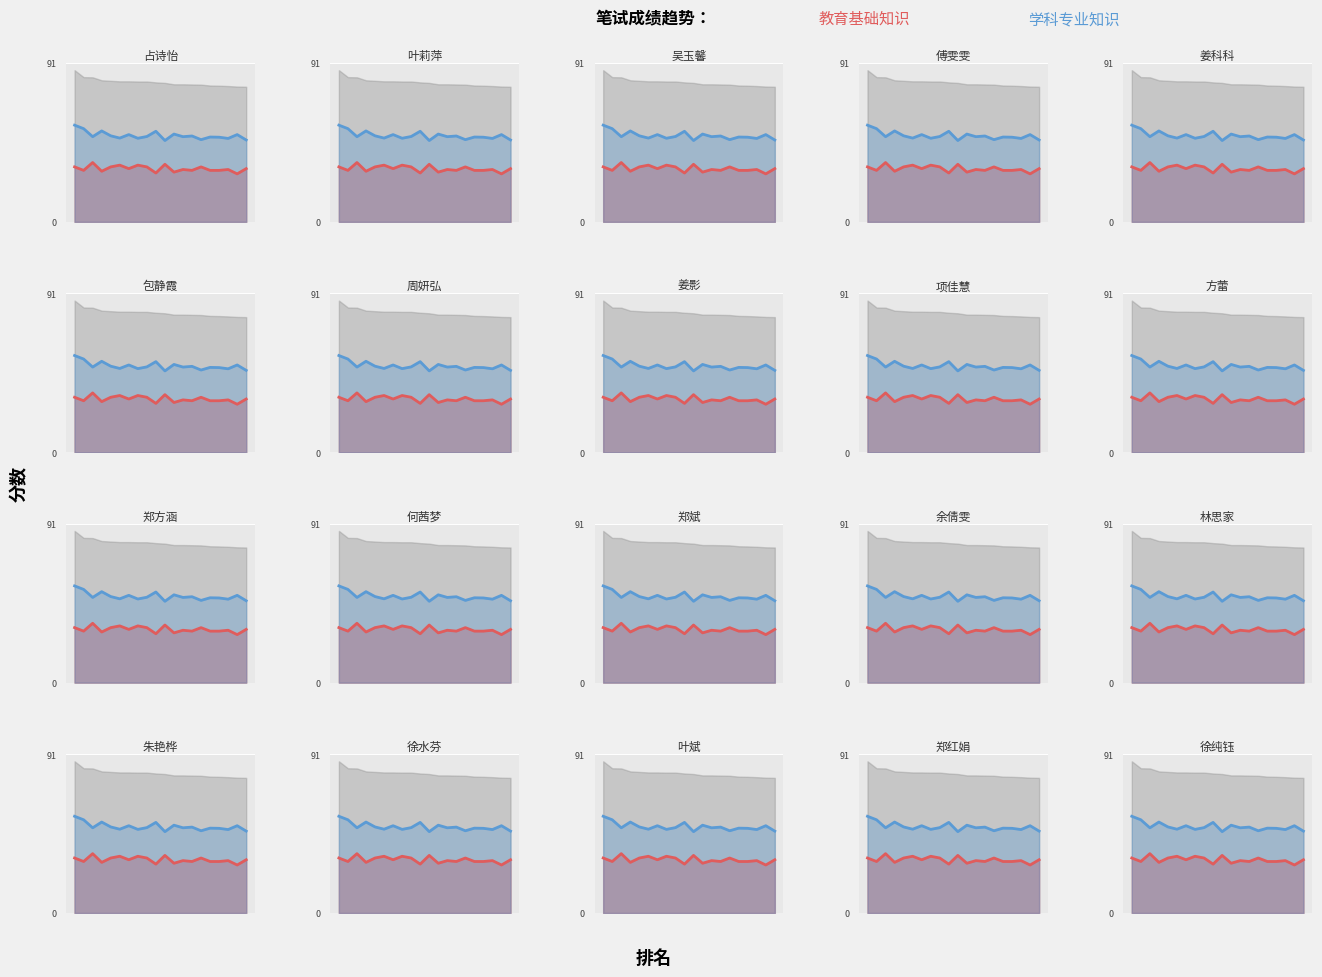

Is the value of 教育基础知识 at 6 greater than the value of 学科专业知识 at 14?

No